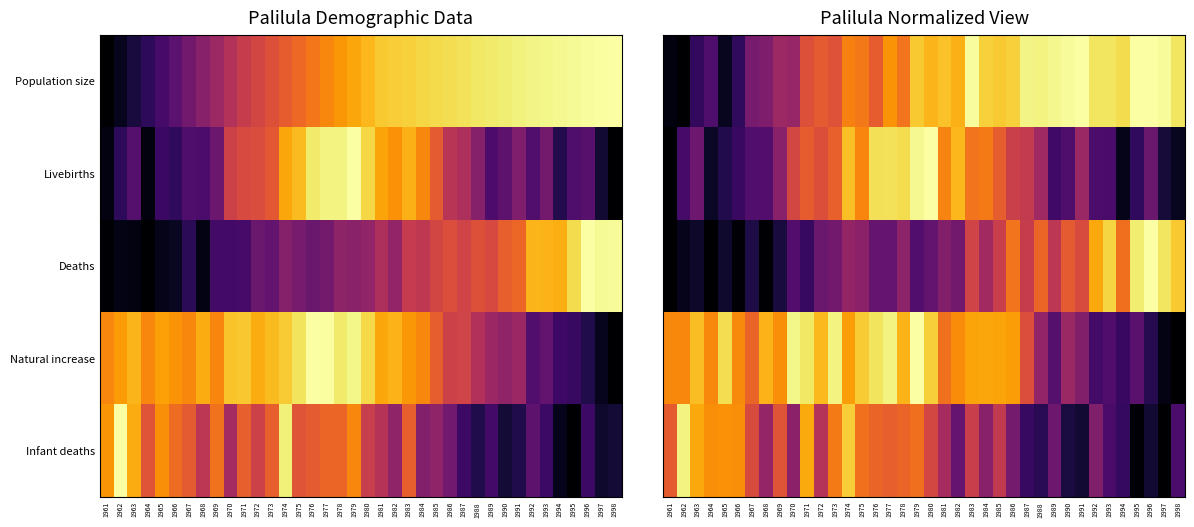

What is the approximate value of Deaths at 1972?

0.3